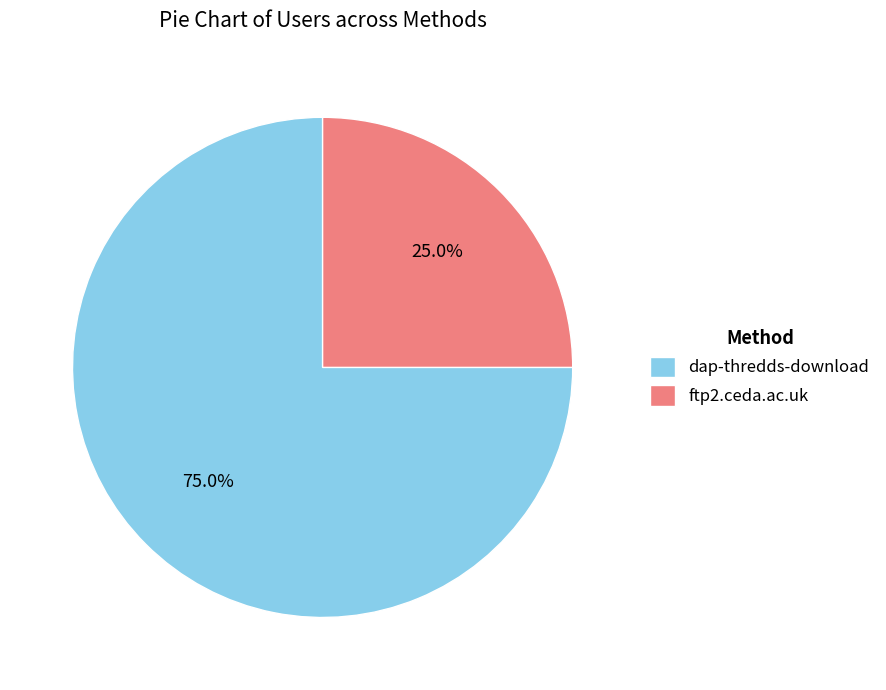

To the nearest percent, what portion does dap-thredds-download represent?

75%